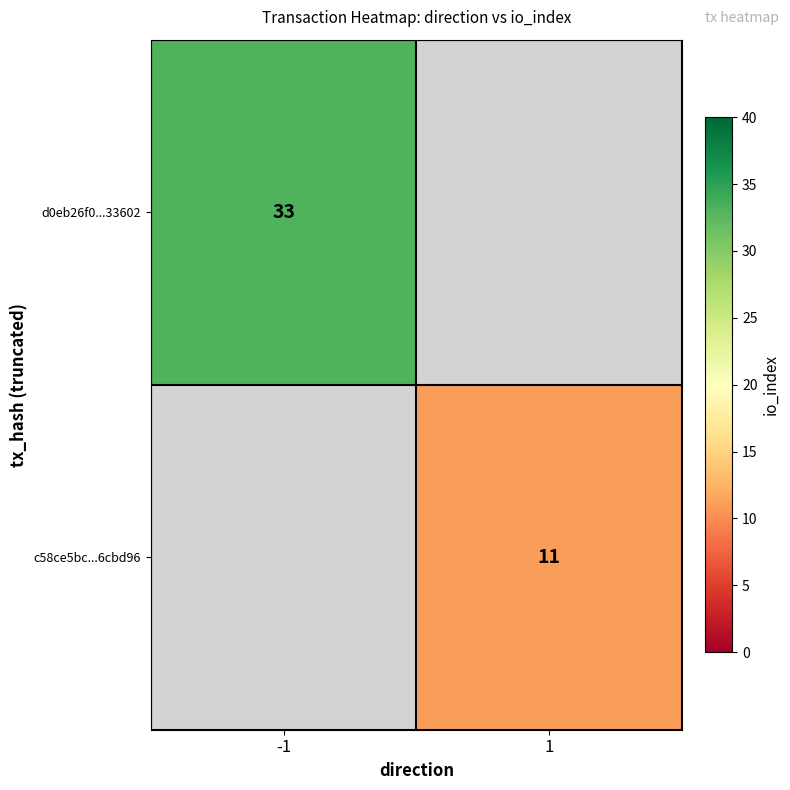

True or false: c58ce5bc...6cbd96 has a value of 11 at 1.

True